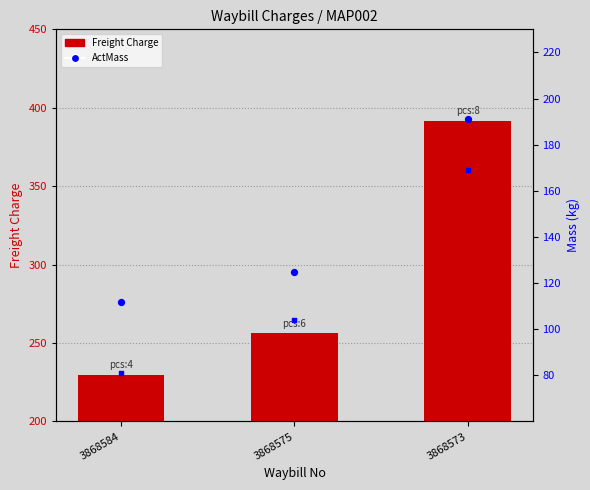

Which series contains the highest Y value?

Freight Charge